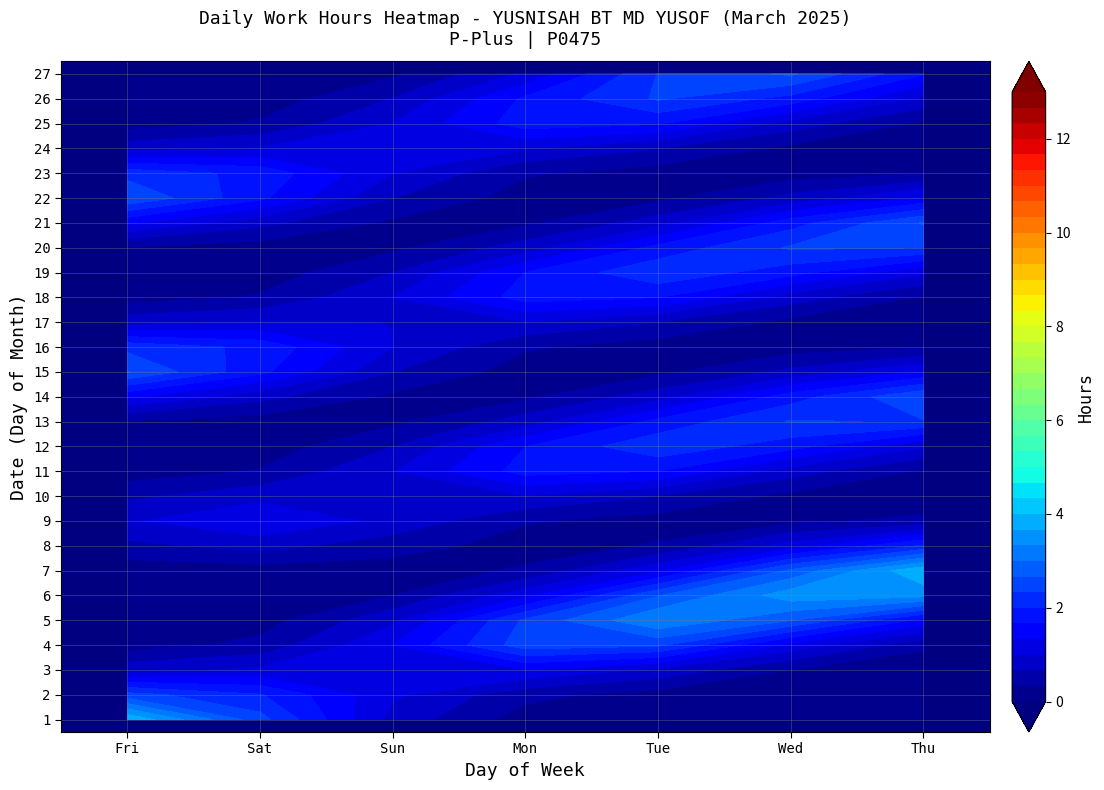

Is it true that 19 equals -3.7 at Wed?

False